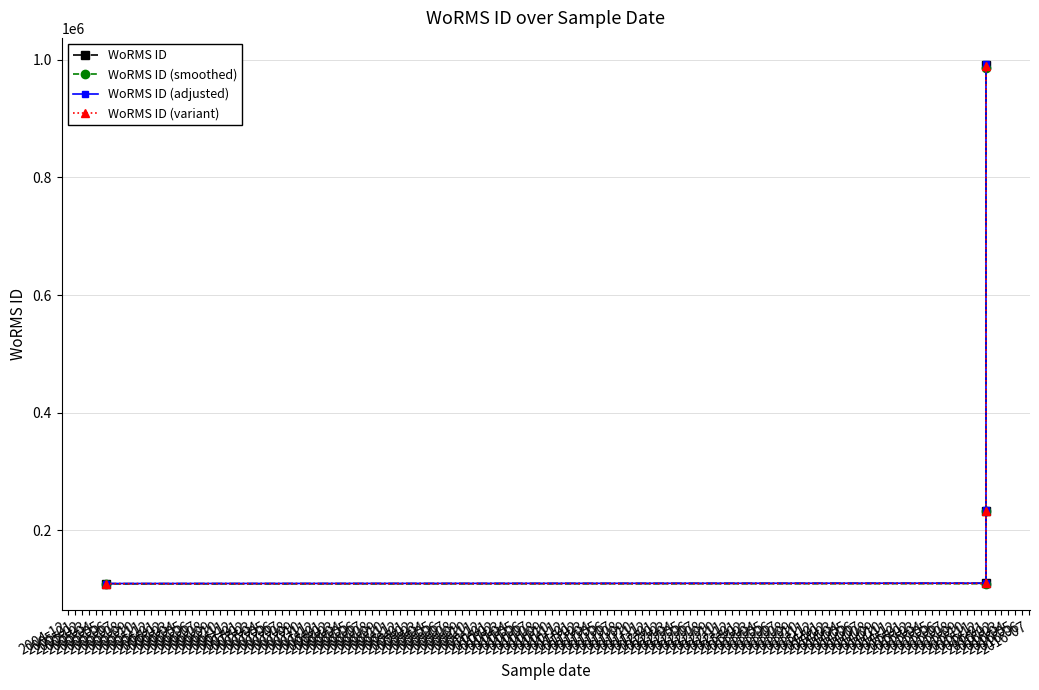

List the series in order of their peak value, highest first.

WoRMS ID (adjusted), WoRMS ID, WoRMS ID (variant), WoRMS ID (smoothed)